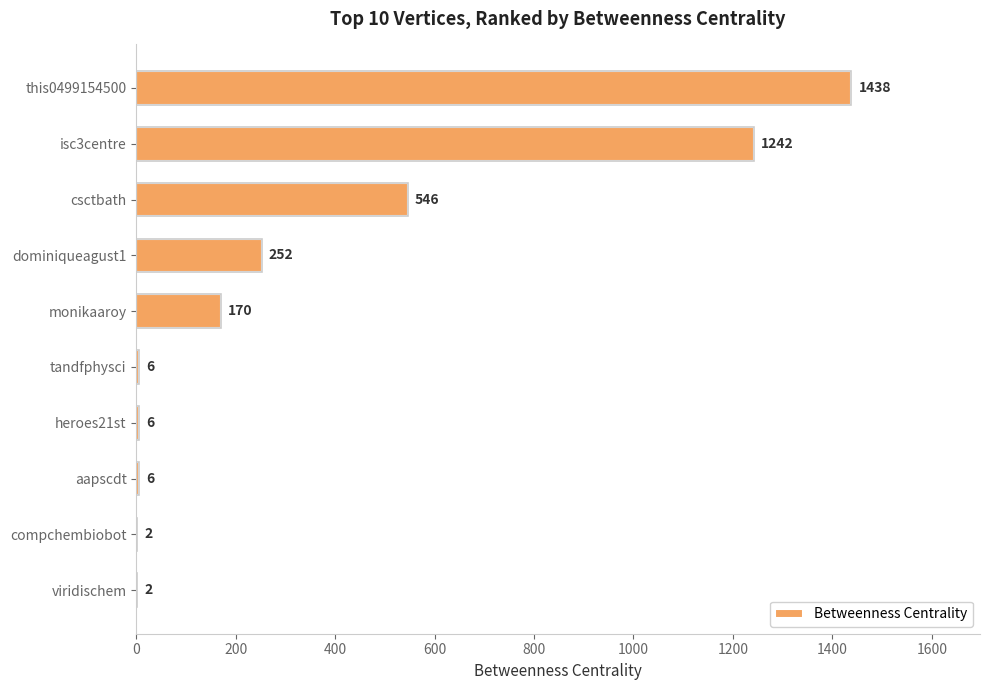

Reading top to bottom, transcribe all the data shown in this chart.

this0499154500=1438	isc3centre=1242	csctbath=546	dominiqueagust1=252	monikaaroy=170	tandfphysci=6	heroes21st=6	aapscdt=6	compchembiobot=2	viridischem=2